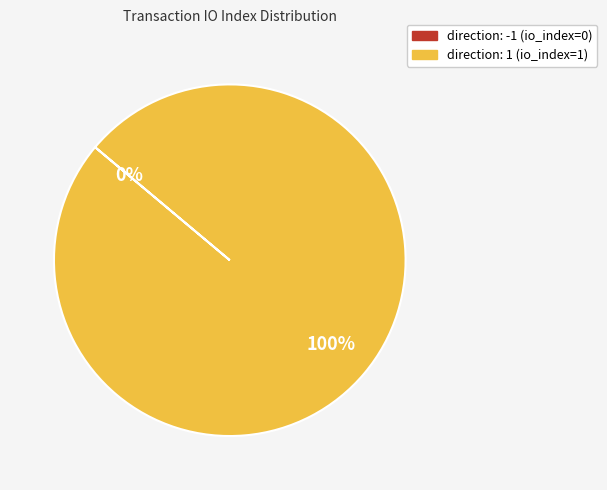

Is there a majority slice in this chart?

Yes